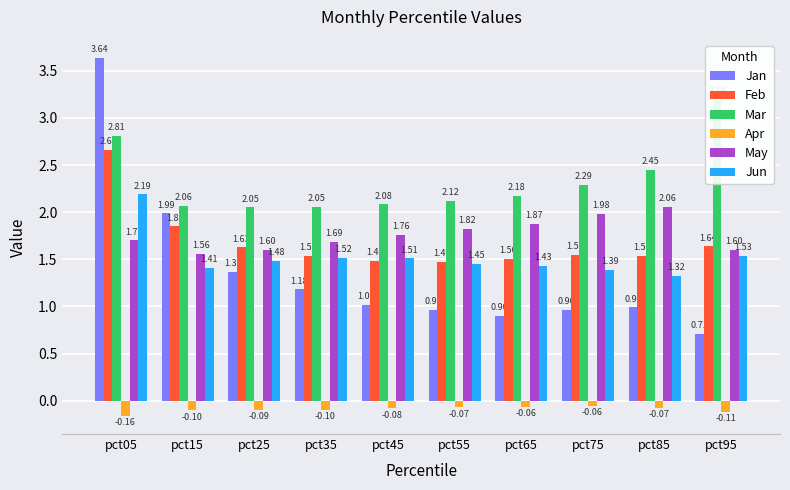

Which series has the largest total across all categories?

Mar